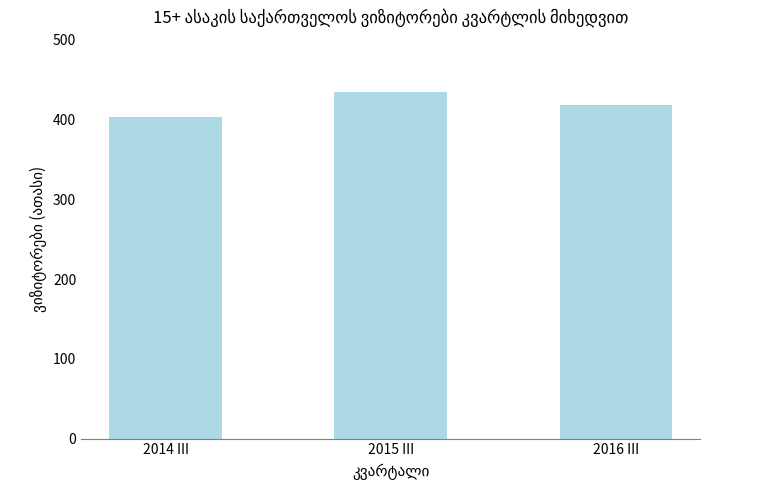

Which has a higher value, 2015 III or 2014 III?

2015 III